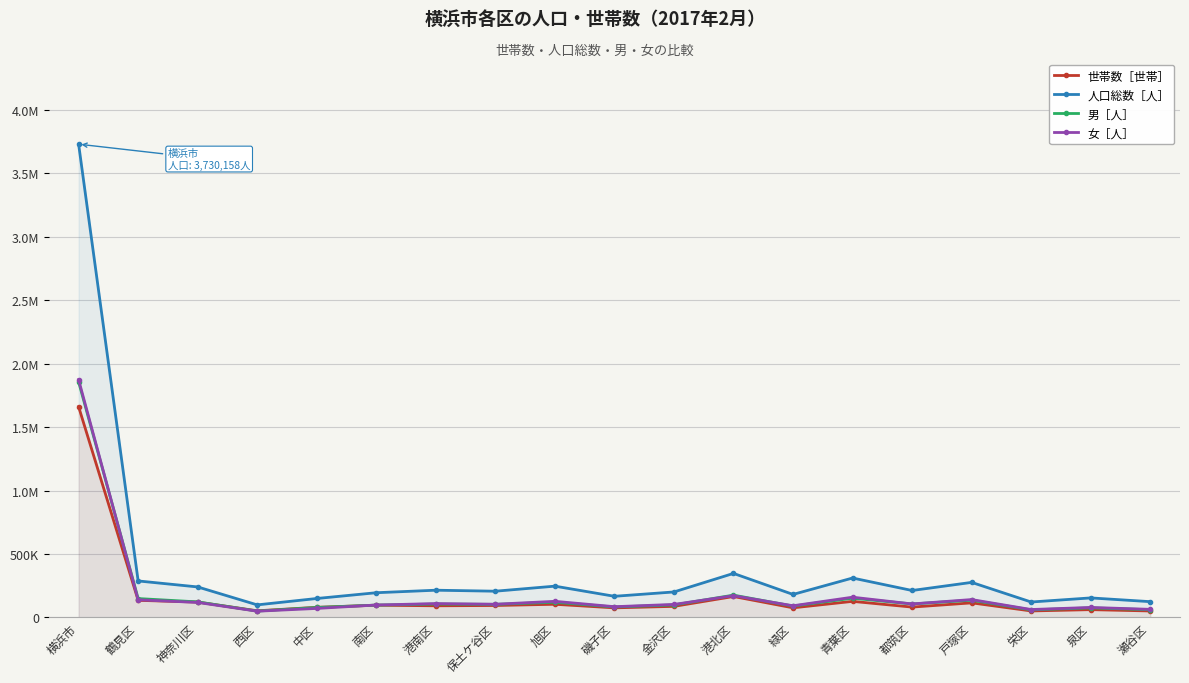

What is the average value of the 人口総数［人］ series?

392648